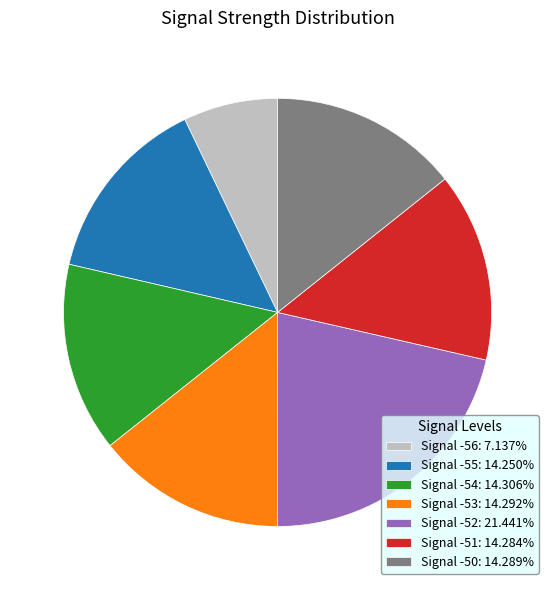

Combined, do Signal -51: 14.284% and Signal -54: 14.306% account for over 50%?

No